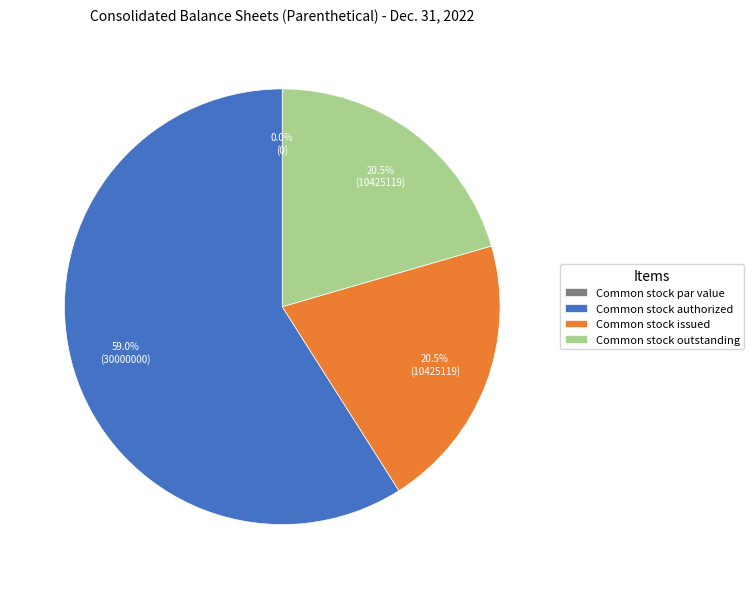

Is it true that Common stock outstanding is 28% of the pie?

False